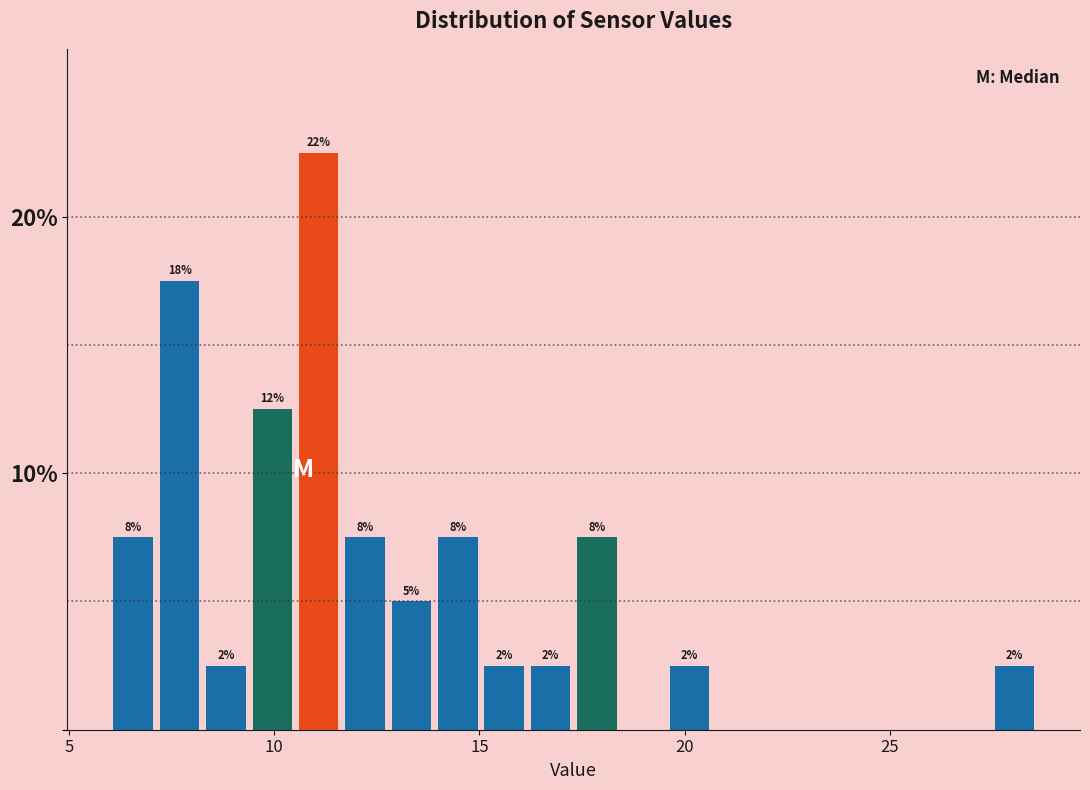

Read against the x-axis, roughly where is the centre of the tallest bar?

11.0